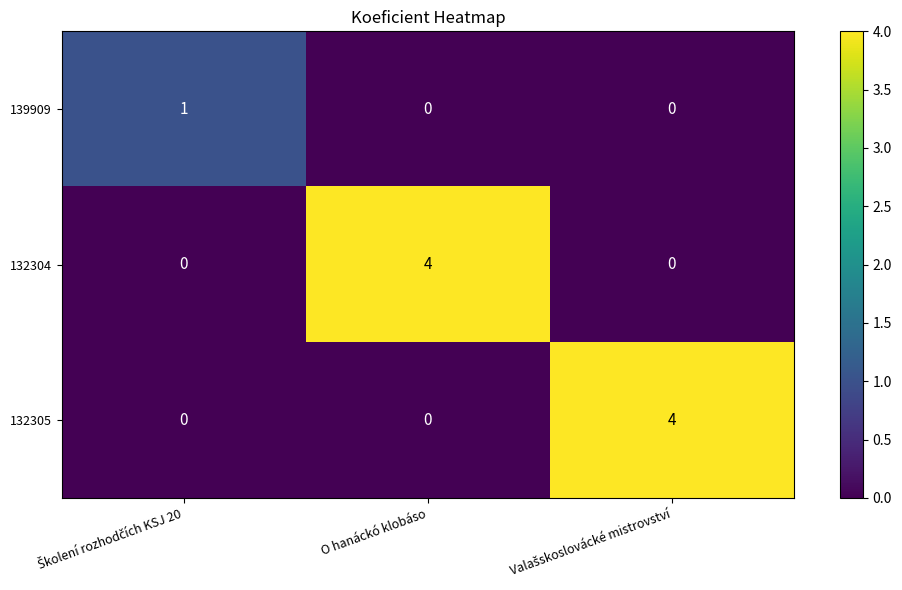

At how many categories does at least one series exceed 0?

3